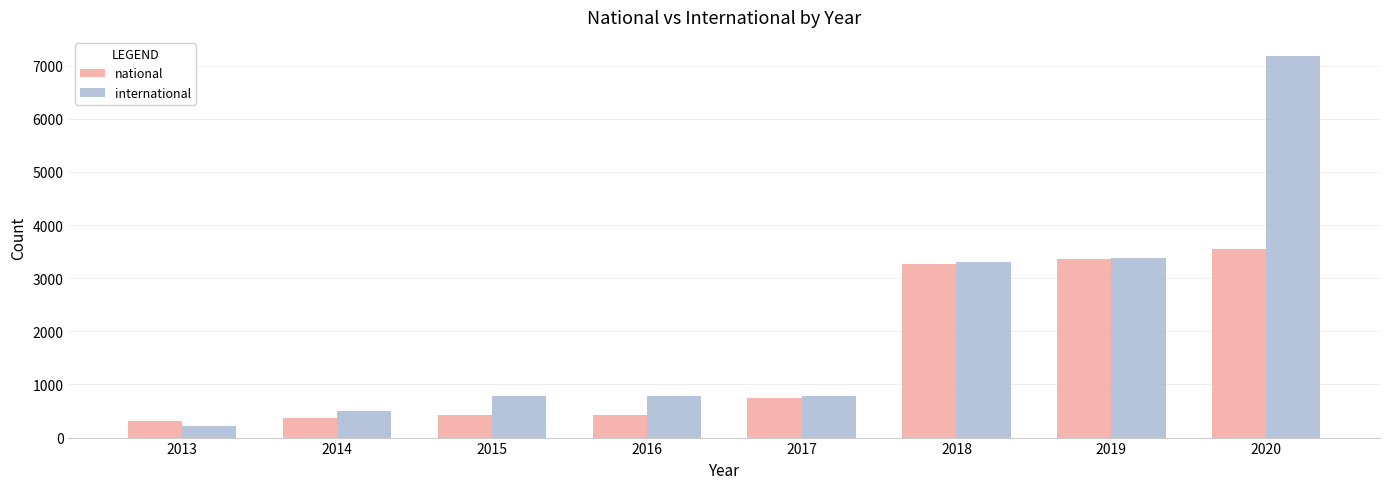

Reading right to left, list all the values displayed in this chart.

national: 3557	3364	3271	750	416	416	362	309
international: 7182	3374	3310	775	775	775	492	210